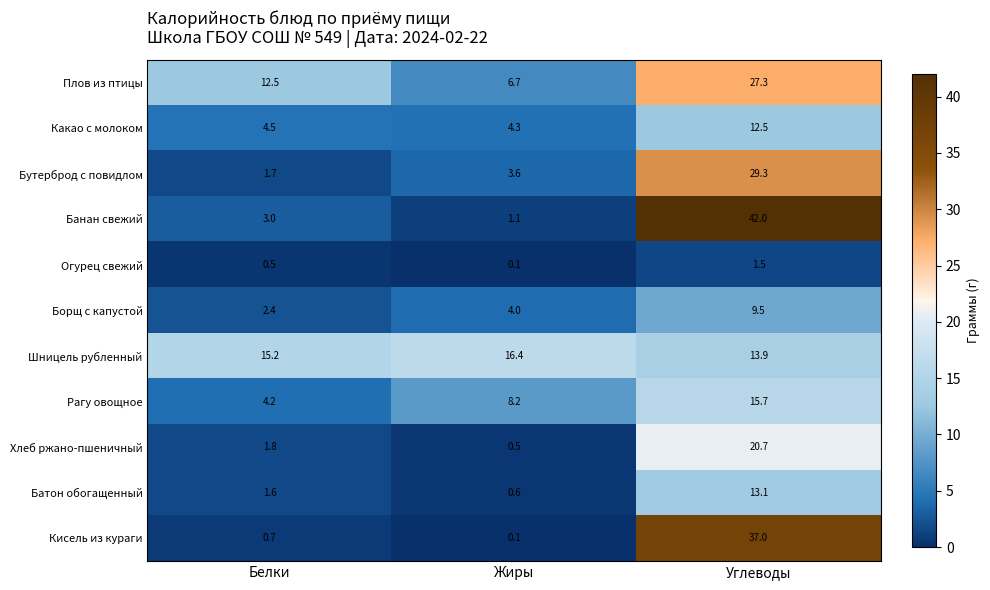

True or false: Какао с молоком has a value of 12.5 at Углеводы.

True